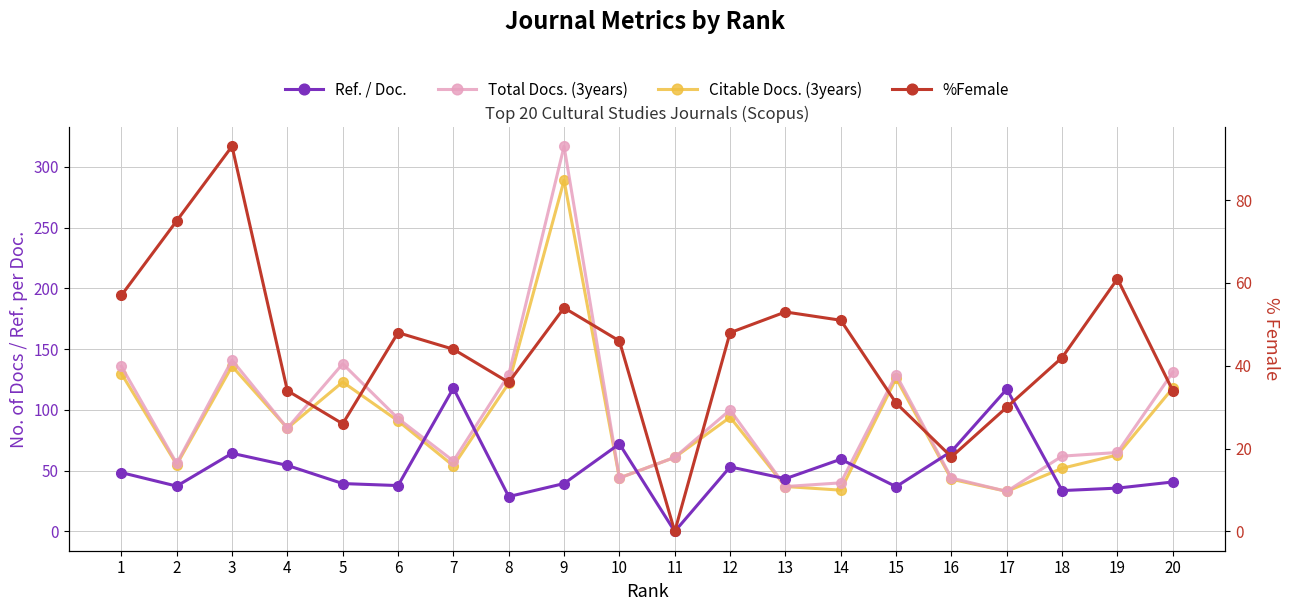

What value does the %Female series have at 13?

53.0